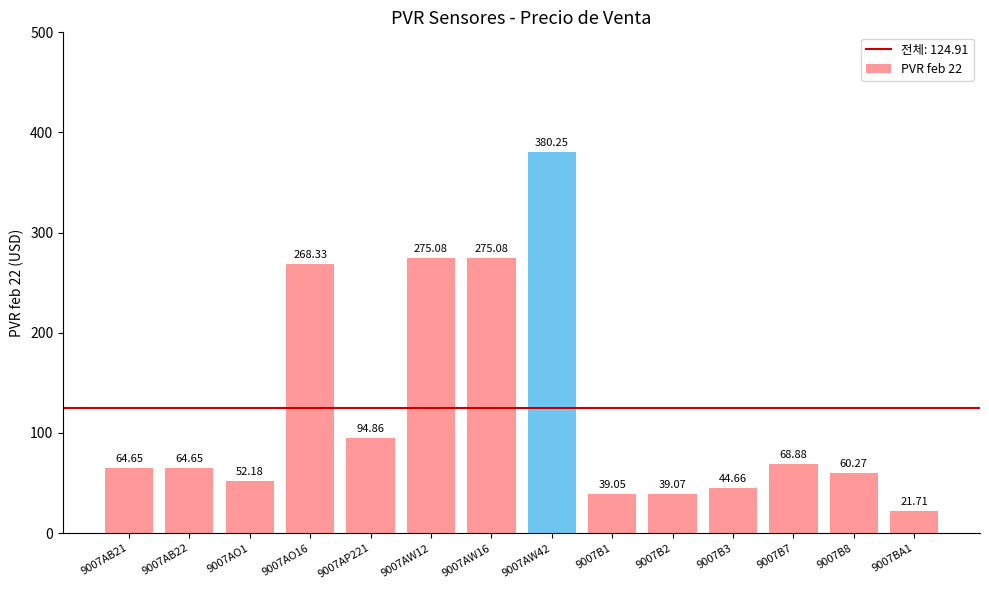

What is the change in value from 9007AB22 to 9007B2?

-25.6